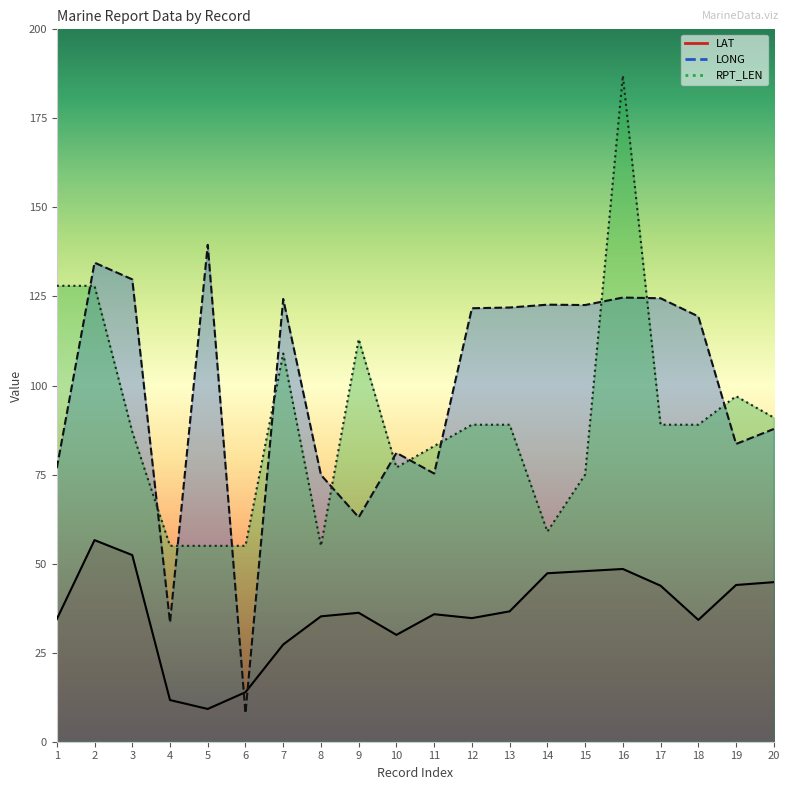

How many data points does each series have?

20